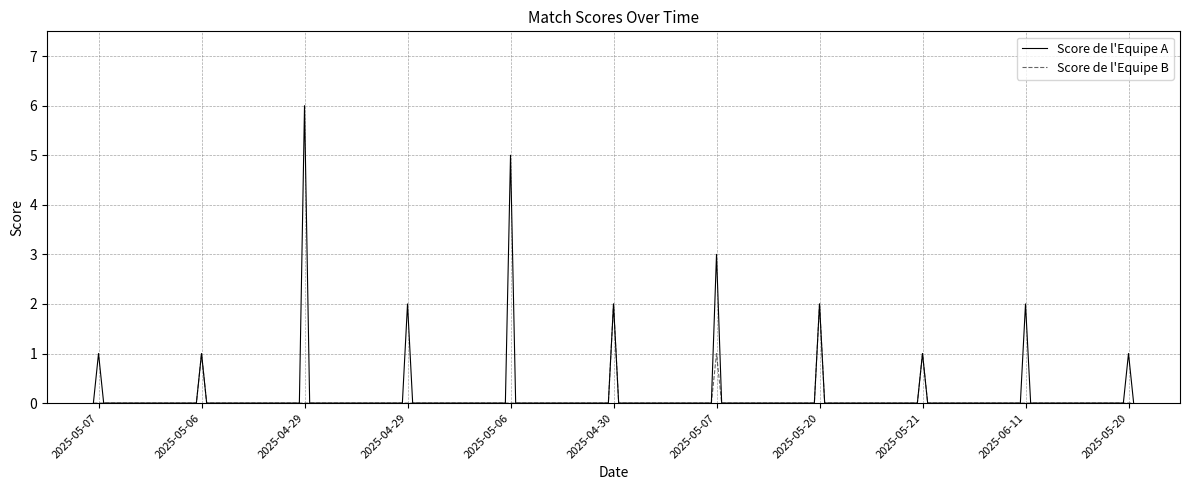

What is the greatest value displayed?

6